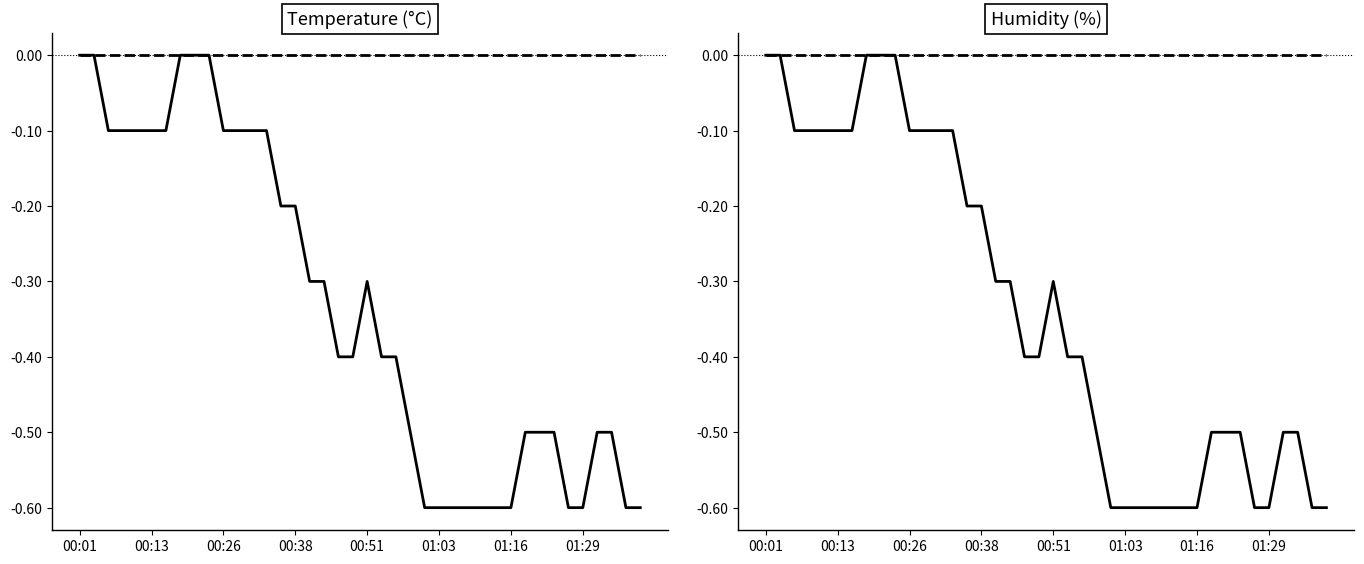

At 37, list the series in order from largest to smallest.

humidity, temperature